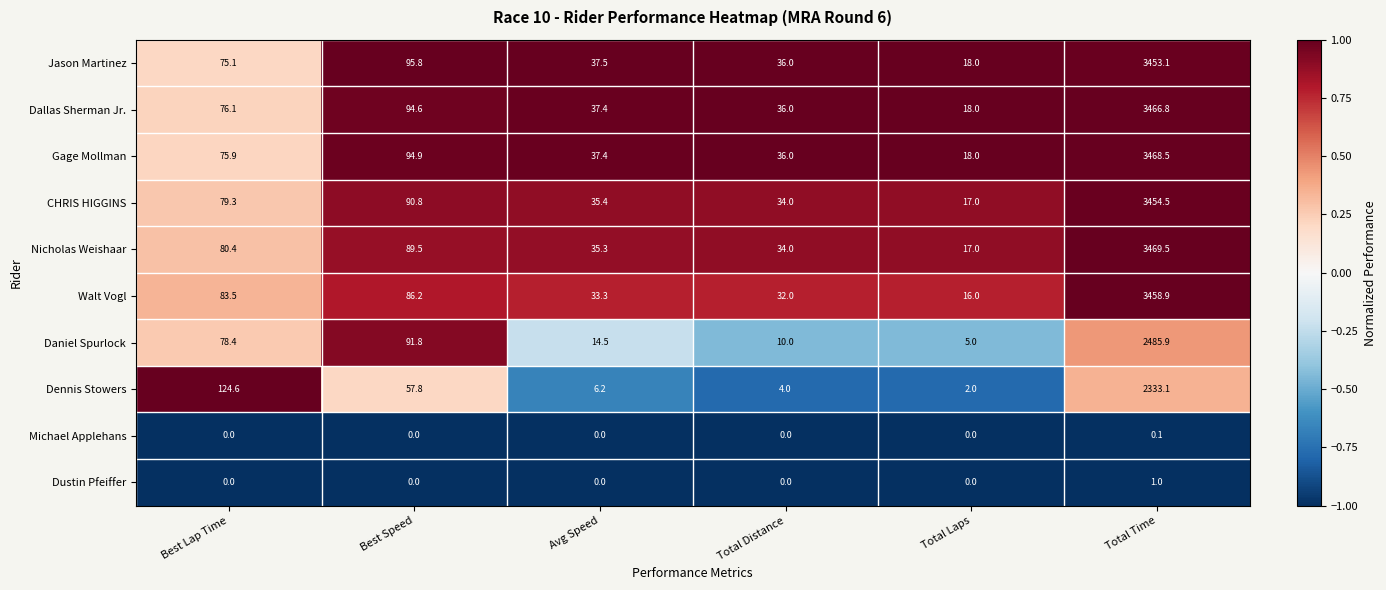

What is the difference between the maximum and minimum values in the Daniel Spurlock series?

2480.9